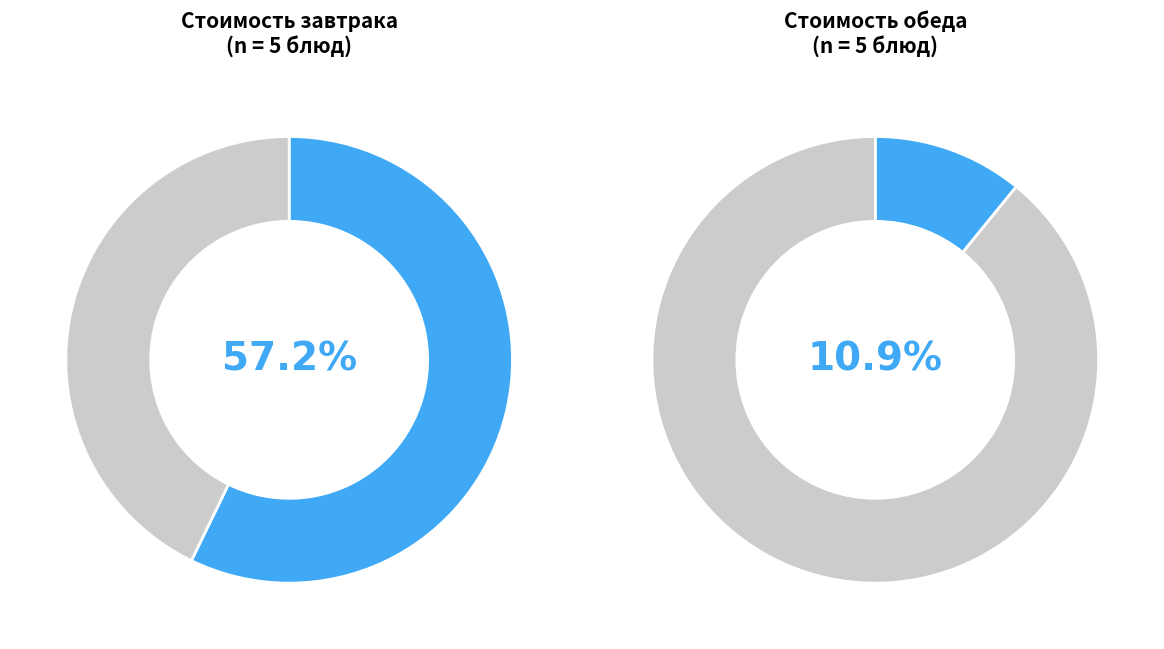

The хлеб бел. slice represents 13% of the pie. True or false?

False